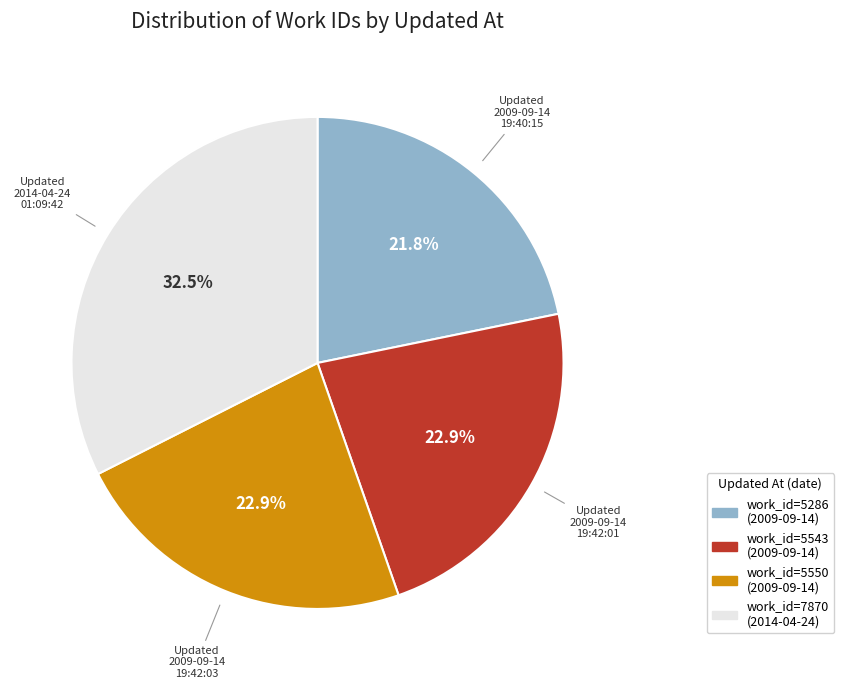

Is there any slice that represents more than half of the pie?

No